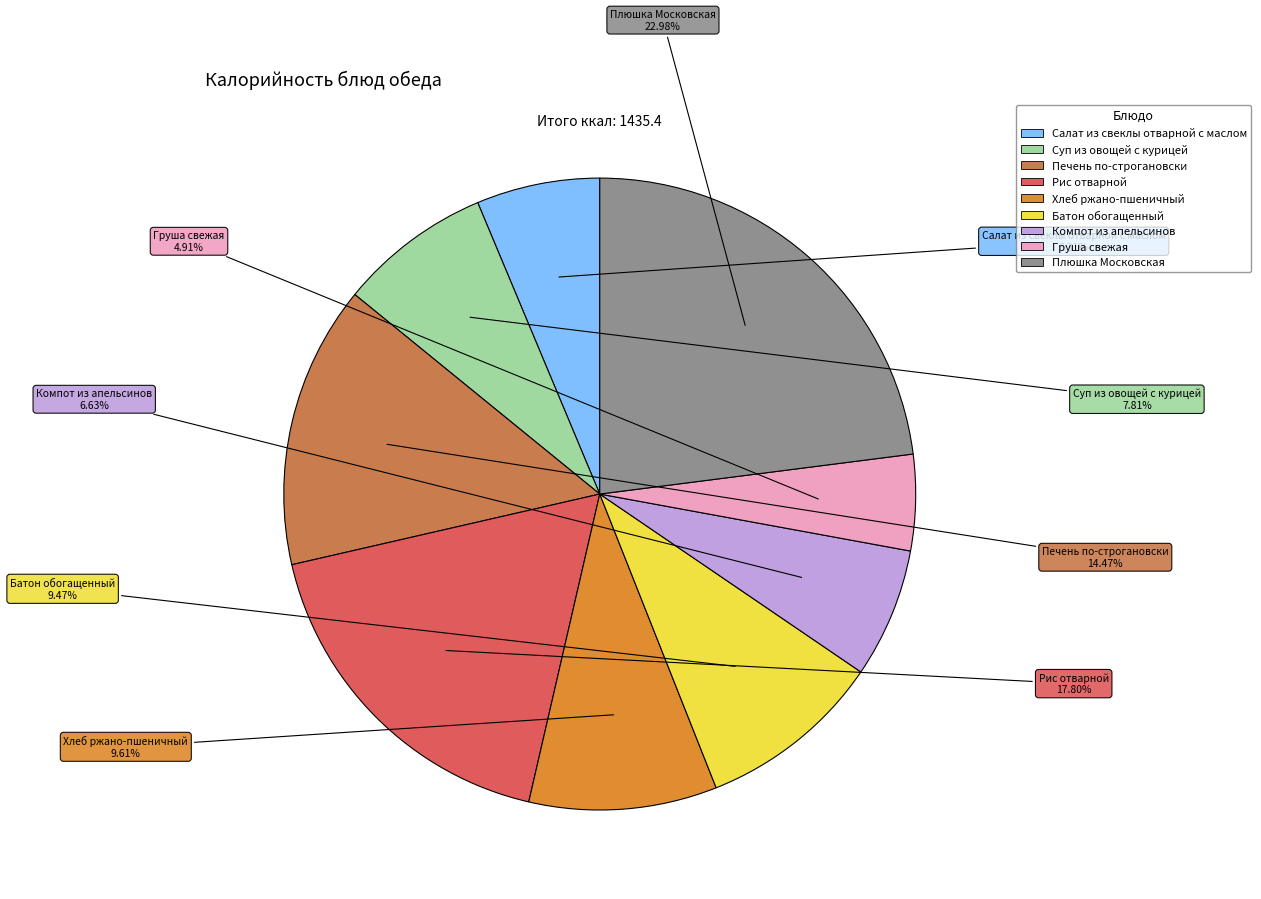

Does Плюшка Московская represent more than half of the total?

No